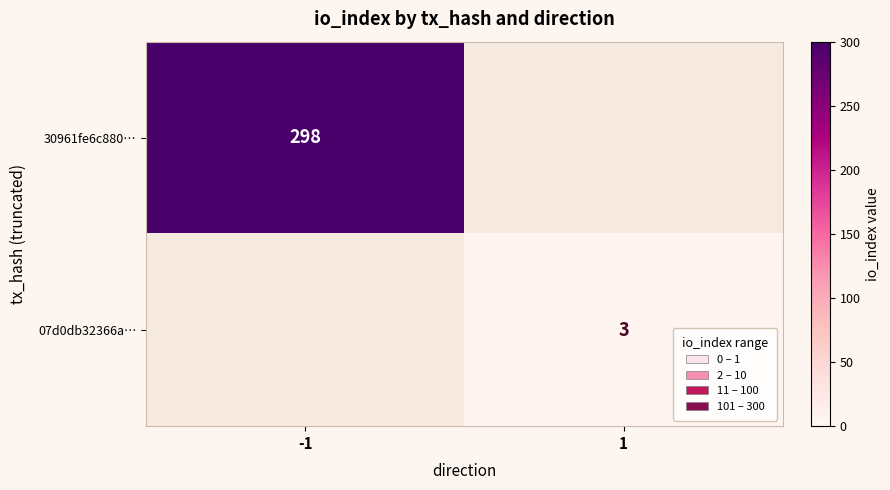

The 07d0db32366a… series shows 3 at 1. True or false?

True